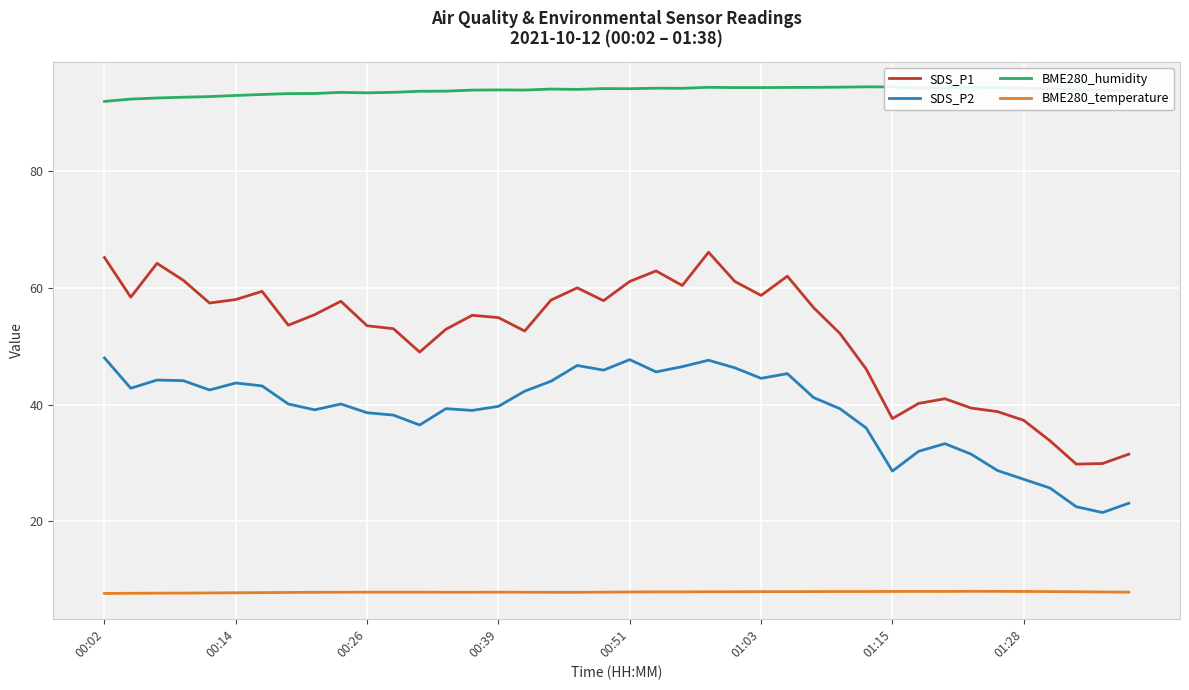

True or false: SDS_P1 and BME280_humidity intersect in this chart.

False